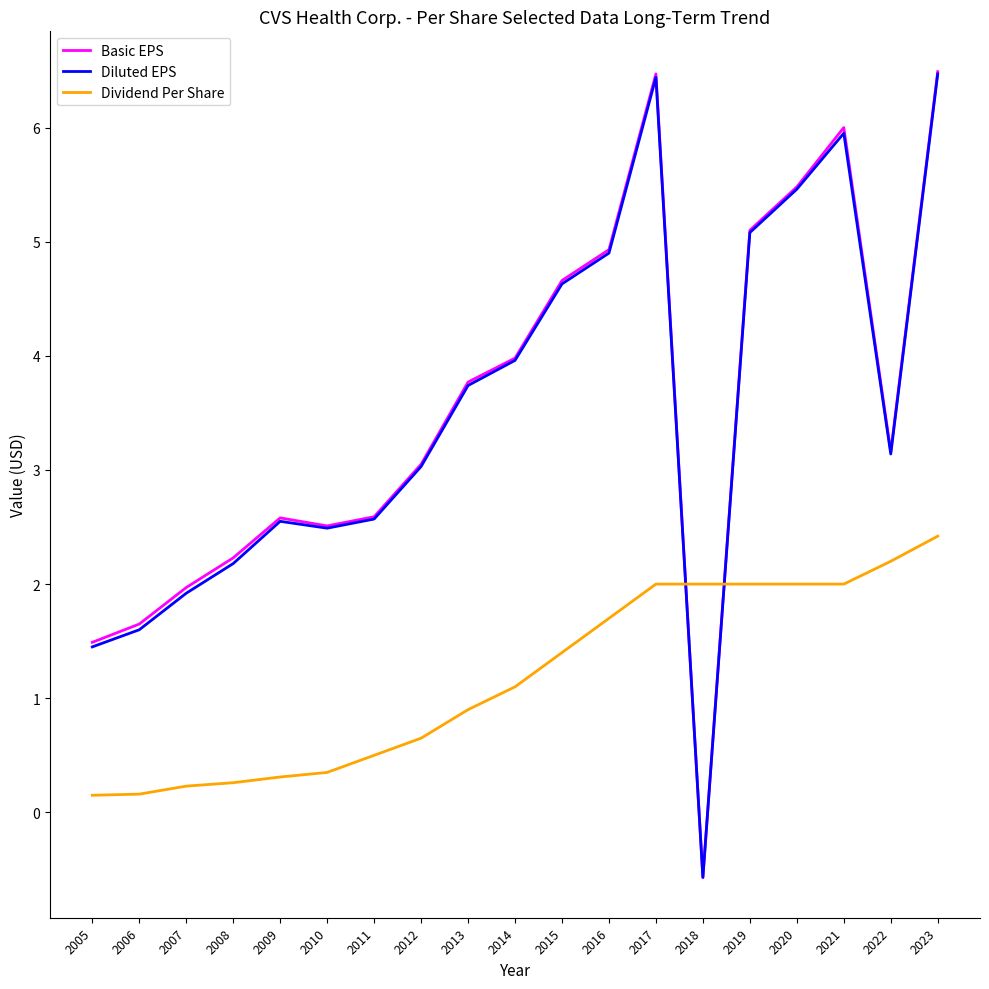

How many negative values does the Diluted EPS series have?

1